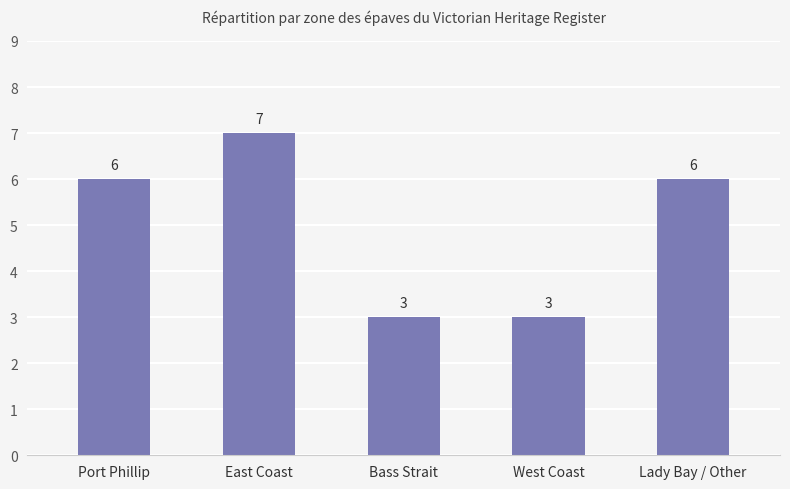

How many values are below 6?

2